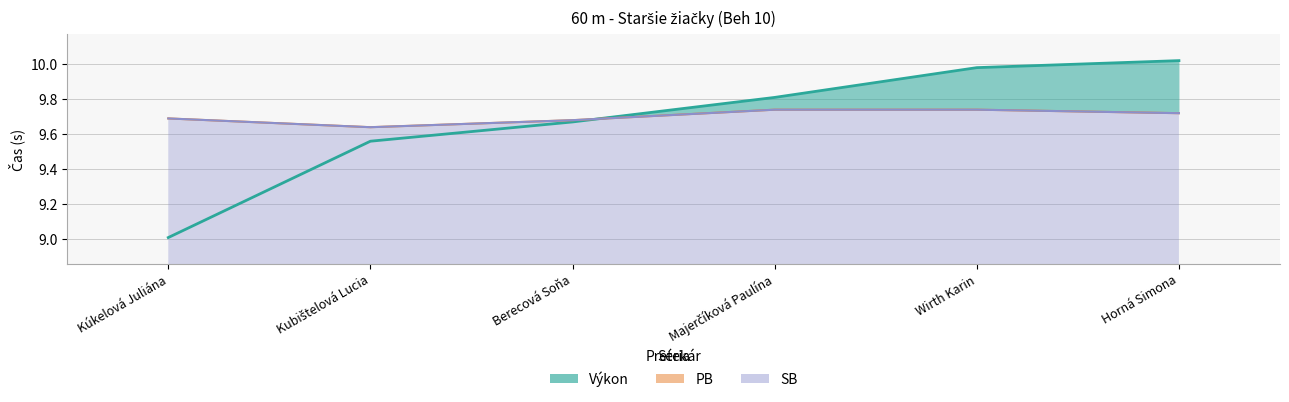

How many interior local valleys does the PB series have?

1